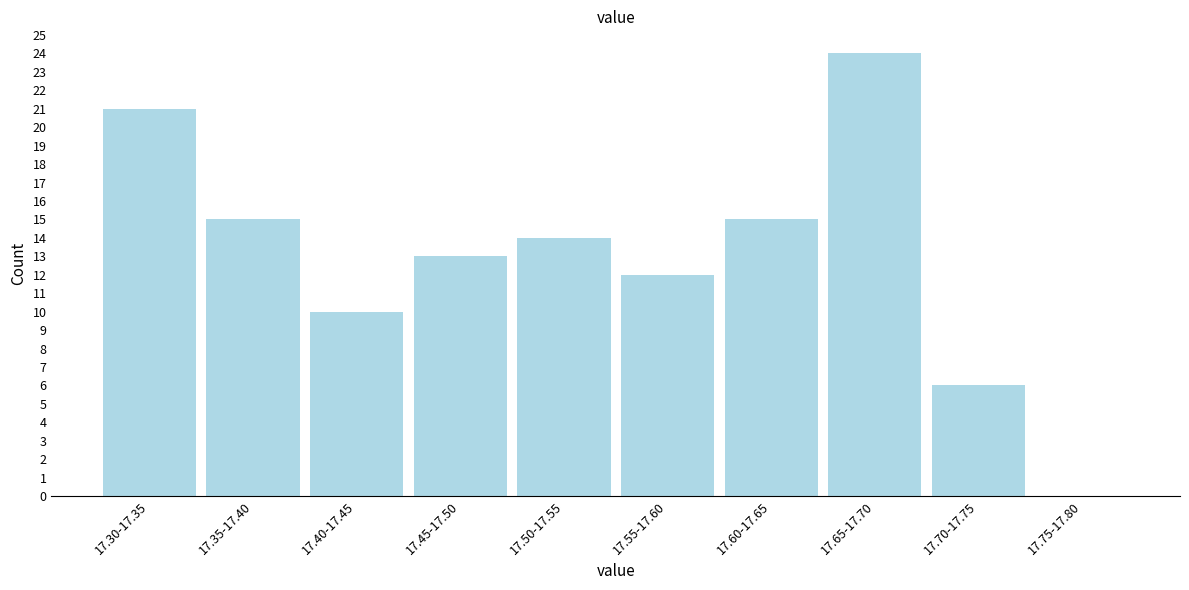

Reading left to right, extract all data points from this chart.

17.30-17.35=21	17.35-17.40=15	17.40-17.45=10	17.45-17.50=13	17.50-17.55=14	17.55-17.60=12	17.60-17.65=15	17.65-17.70=24	17.70-17.75=6	17.75-17.80=0